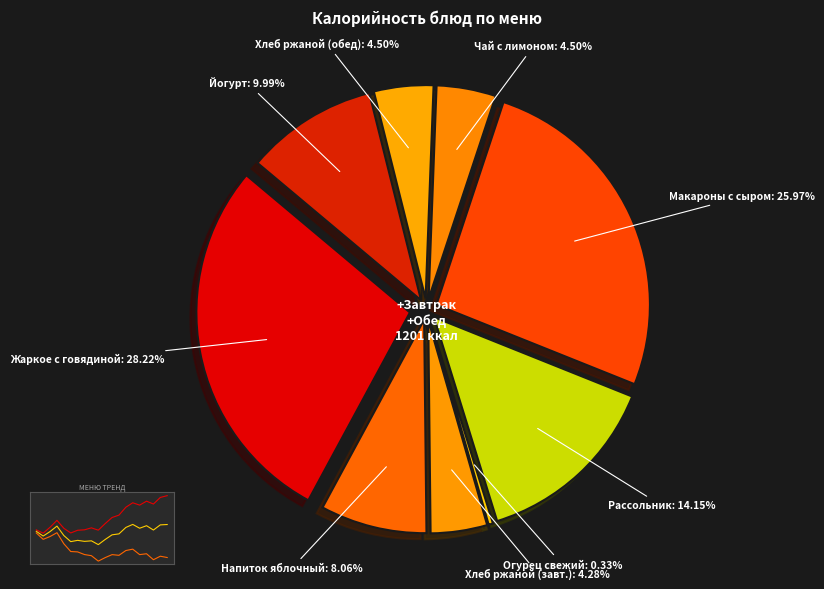

Does макароны отварные с сыром account for over 50% of the chart?

No